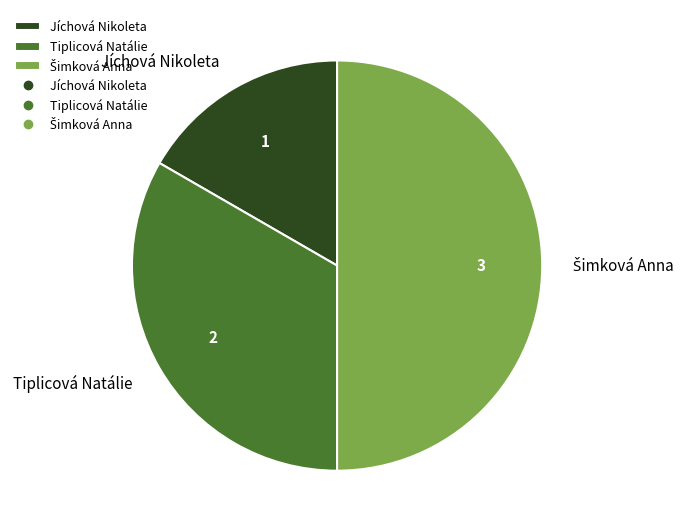

What is the smallest slice in the pie chart?

Jíchová Nikoleta